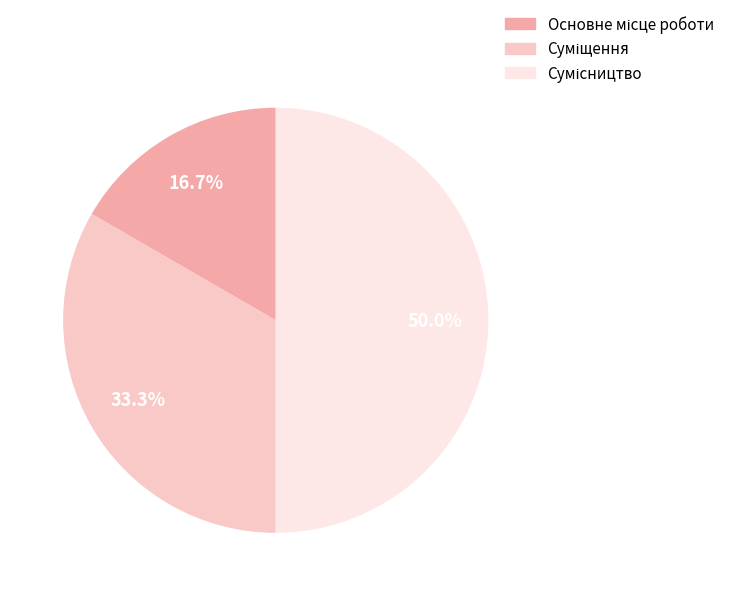

To the nearest percent, what is the difference between the largest and smallest slice percentages?

33%